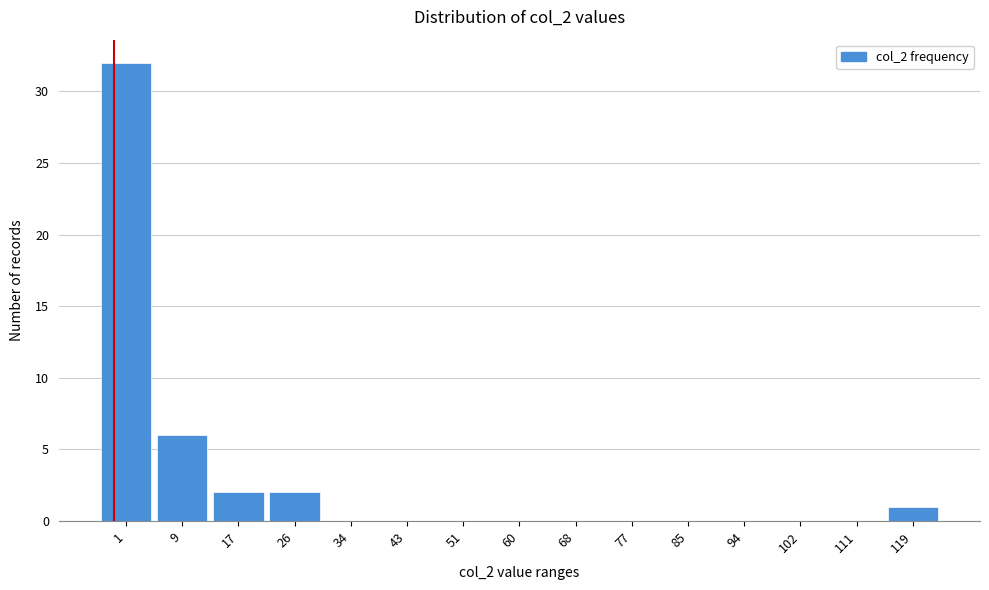

Reading right to left, list all the values displayed in this chart.

119=1	111=0	102=0	94=0	85=0	77=0	68=0	60=0	51=0	43=0	34=0	26=2	17=2	9=6	1=32